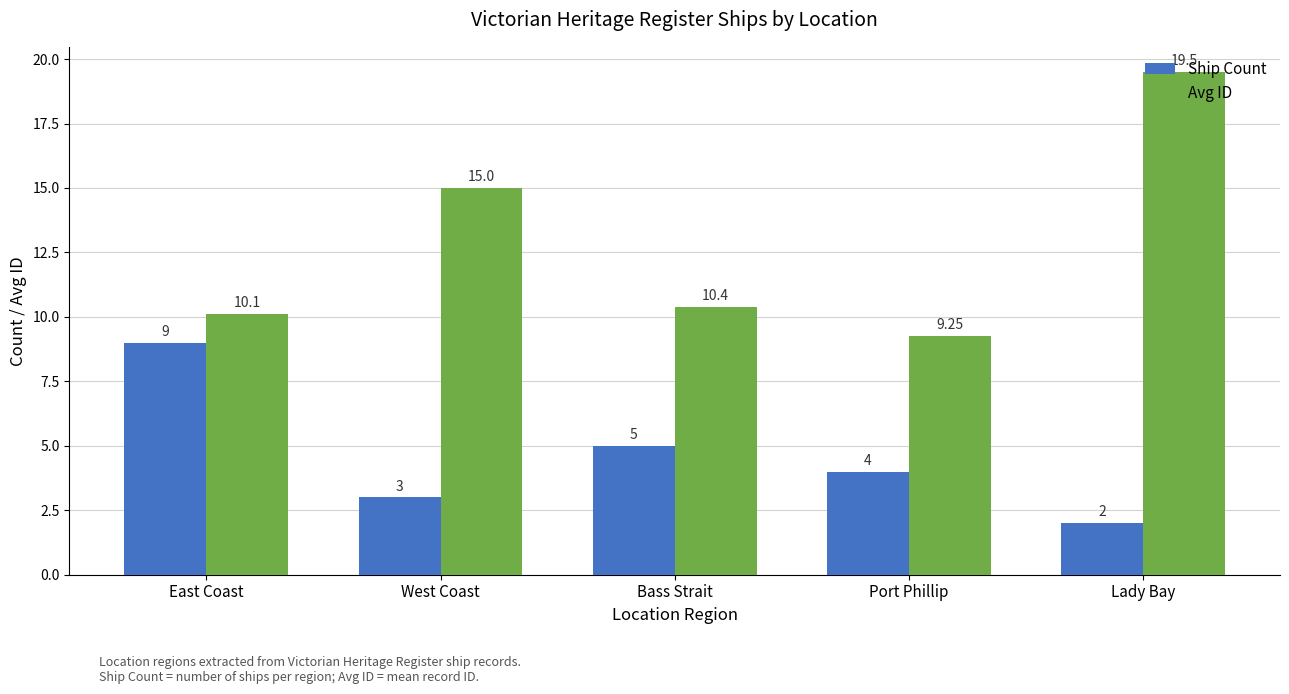

What is the highest value of the Ship Count series?

9.0